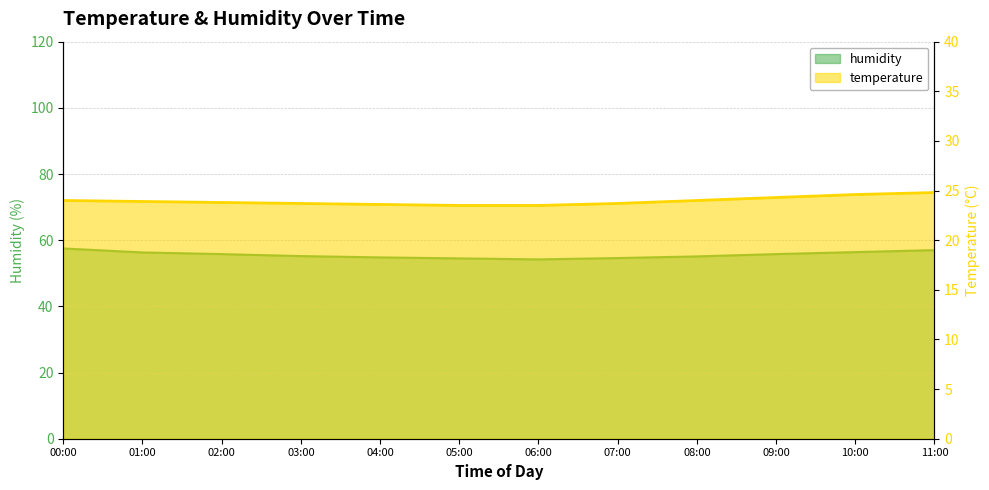

What is the difference between the second highest and second lowest values in the temperature series?

1.1